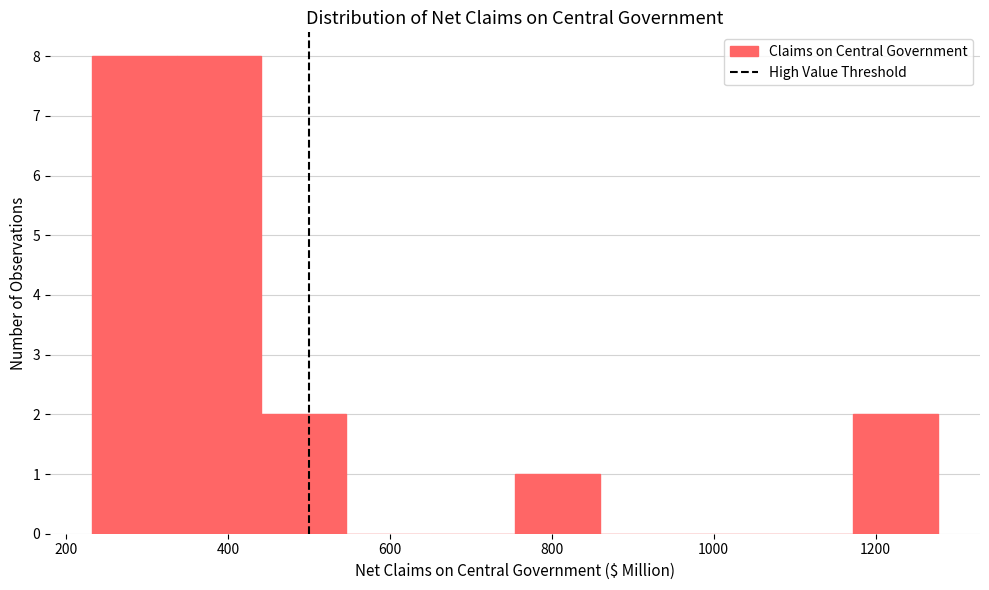

Reading left to right, transcribe this chart: for each bar, give the range it covers on the x-axis and its height. Neither the bar edges nor the heights are printed on the chart, so give them approximately, as read against the axes.

240 to 340: 8
340 to 440: 8
440 to 540: 2
540 to 640: 0
640 to 760: 0
760 to 860: 1
860 to 960: 0
960 to 1060: 0
1060 to 1180: 0
1180 to 1280: 2